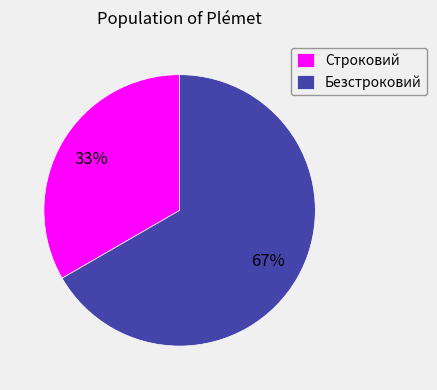

Is it true that Строковий is 22% of the pie?

False